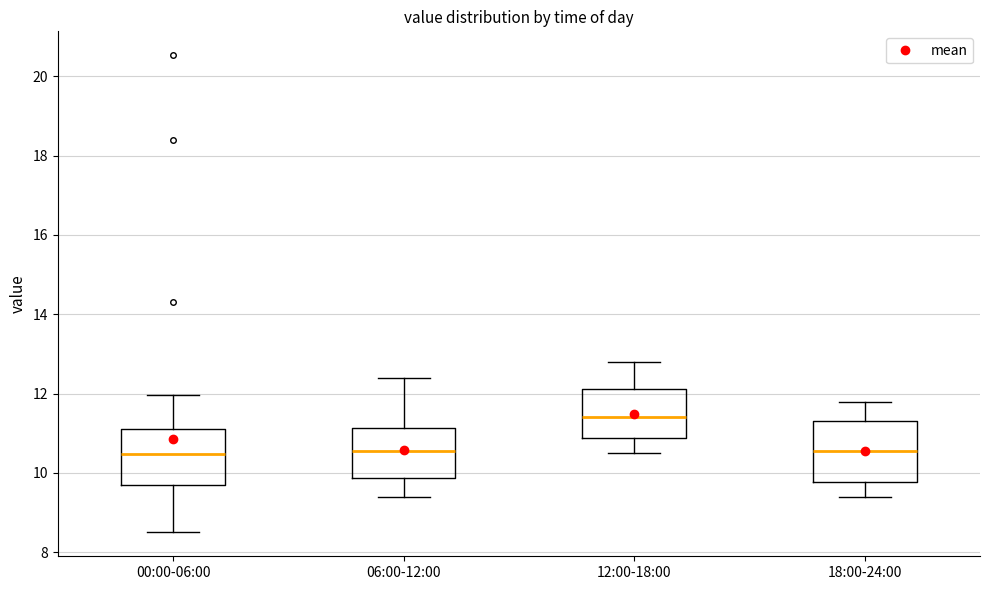

Where does the median line of the box for 00:00-06:00 sit on the y-axis? The values are not printed on the chart, so give them approximately, as read against the axis.

10.4